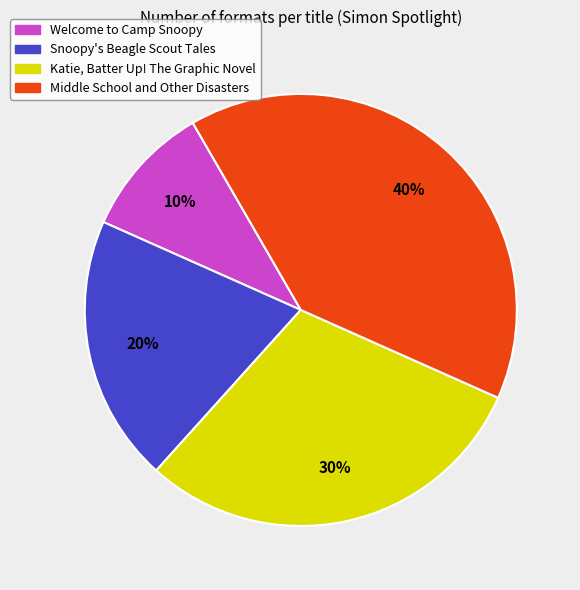

Count the number of slices in the pie.

4